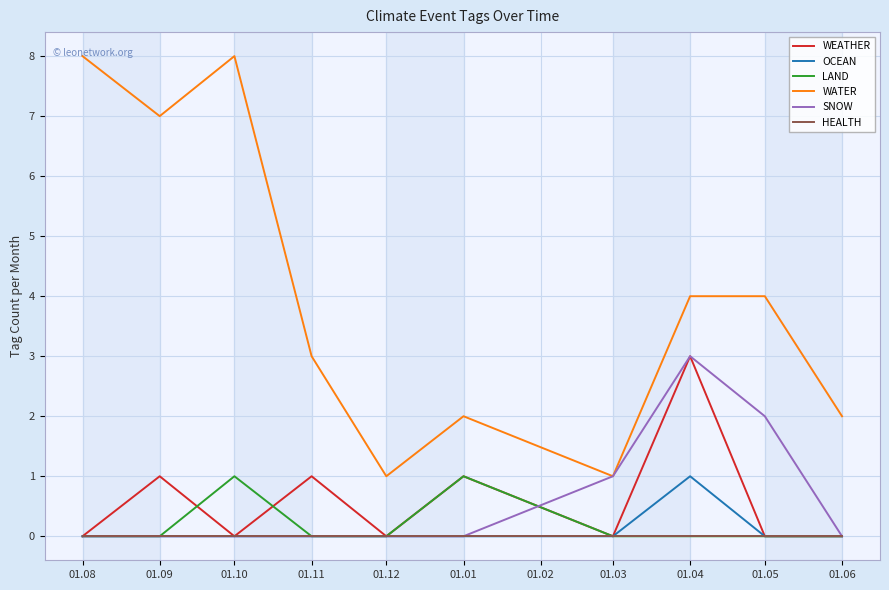

Between 01.03 and 01.05, which series saw the biggest shift?

WATER